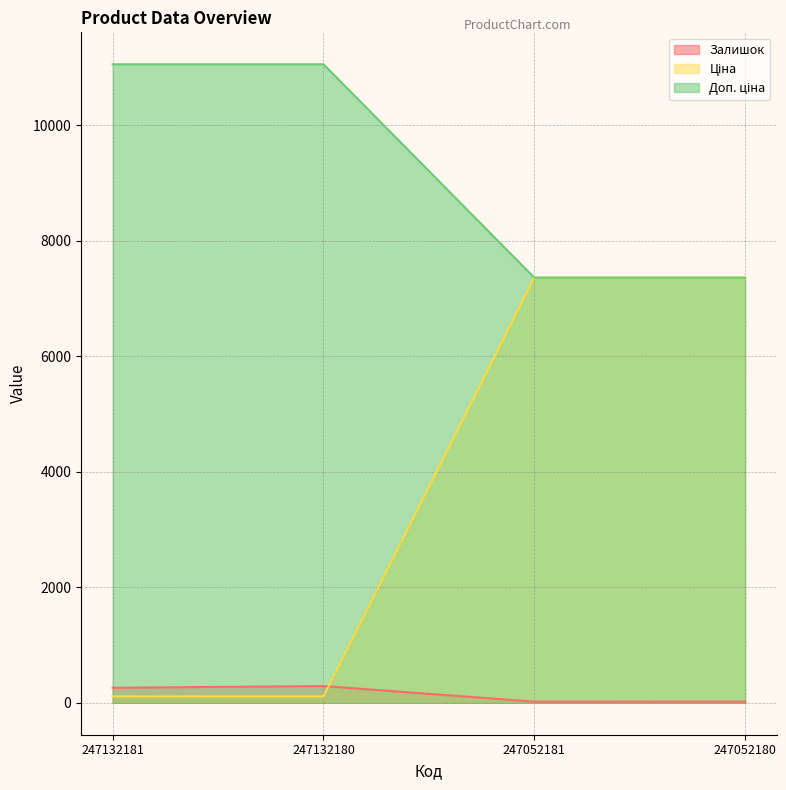

Which has a higher value, 247132180 or 247052180?

247132180